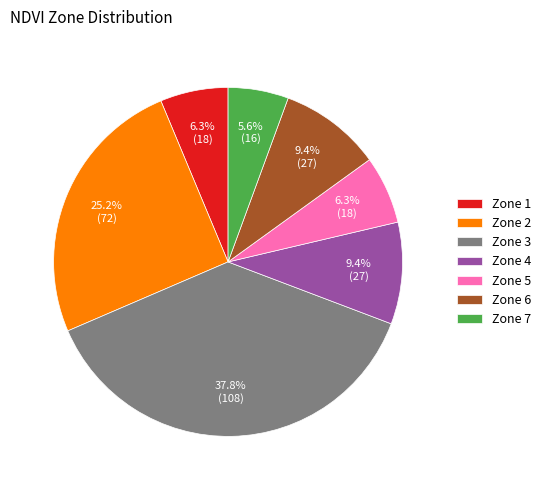

To the nearest percent, what percentage of the pie is Zone 6?

9%